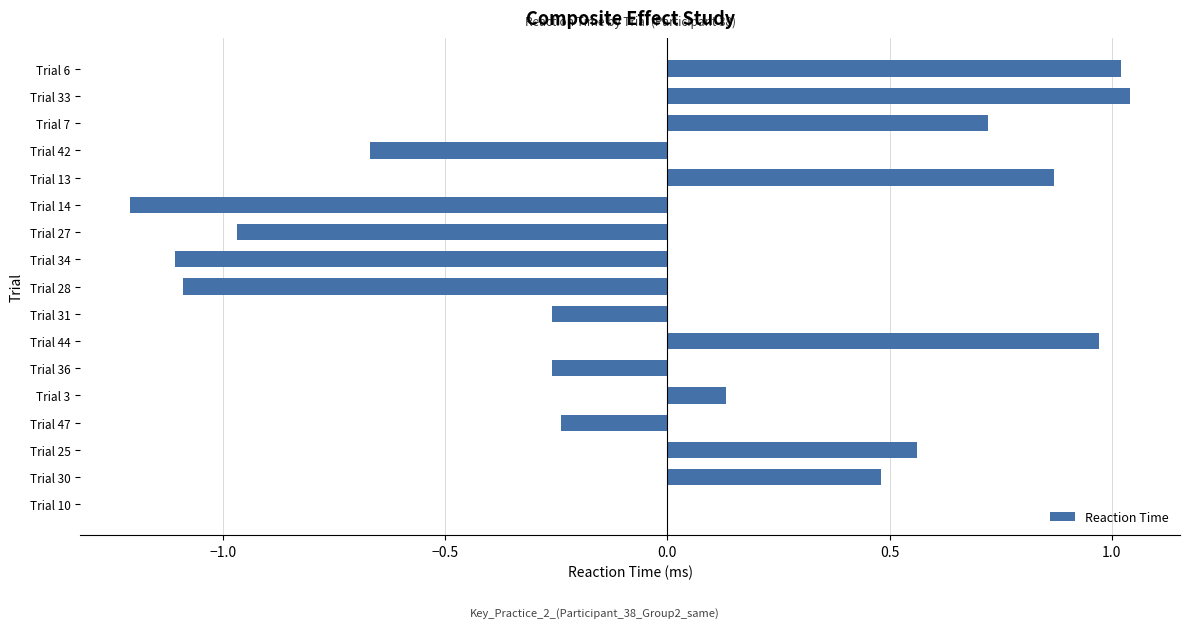

What is the sum of the values at Trial 44 and Trial 33?

2.0